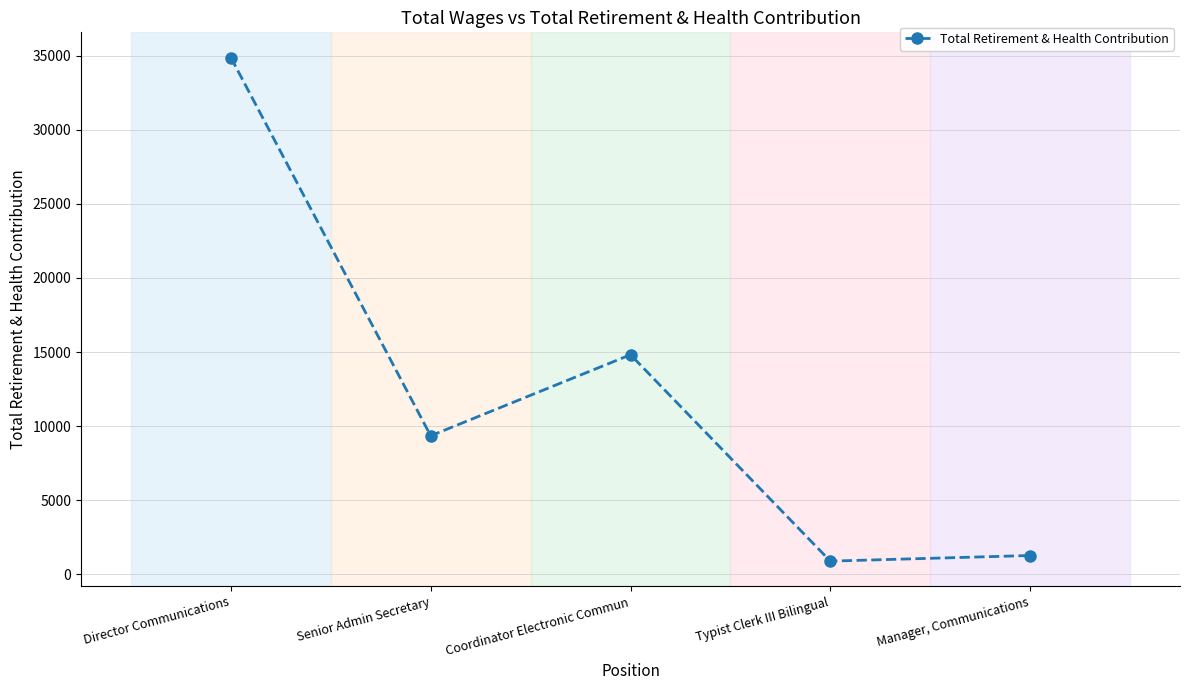

List the labels in order of value, smallest first.

Typist Clerk III Bilingual, Manager, Communications, Senior Admin Secretary, Coordinator Electronic Commun, Director Communications